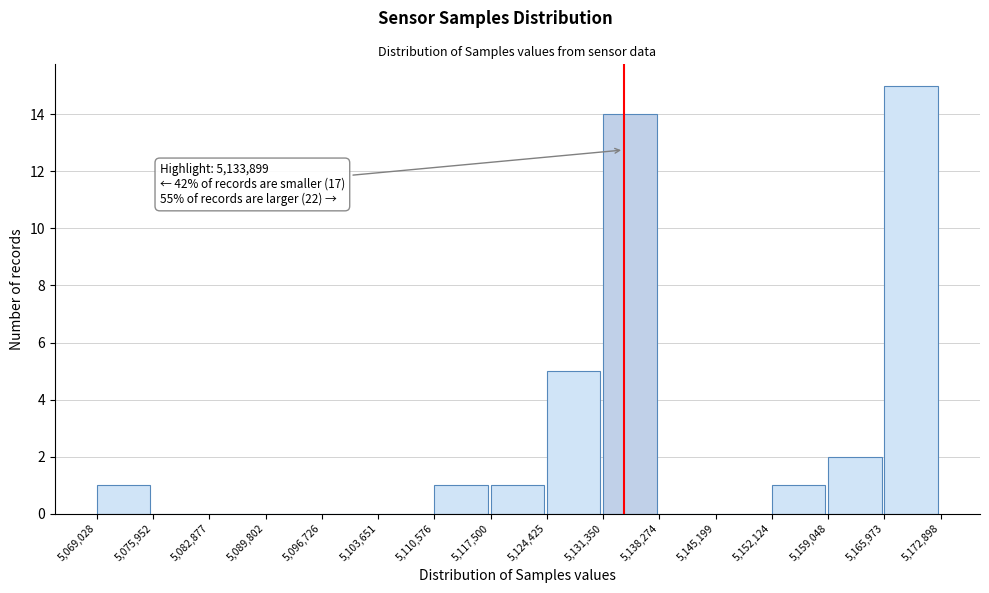

Over which range of the x-axis is the bar tallest?

5,165,973 to 5,172,898